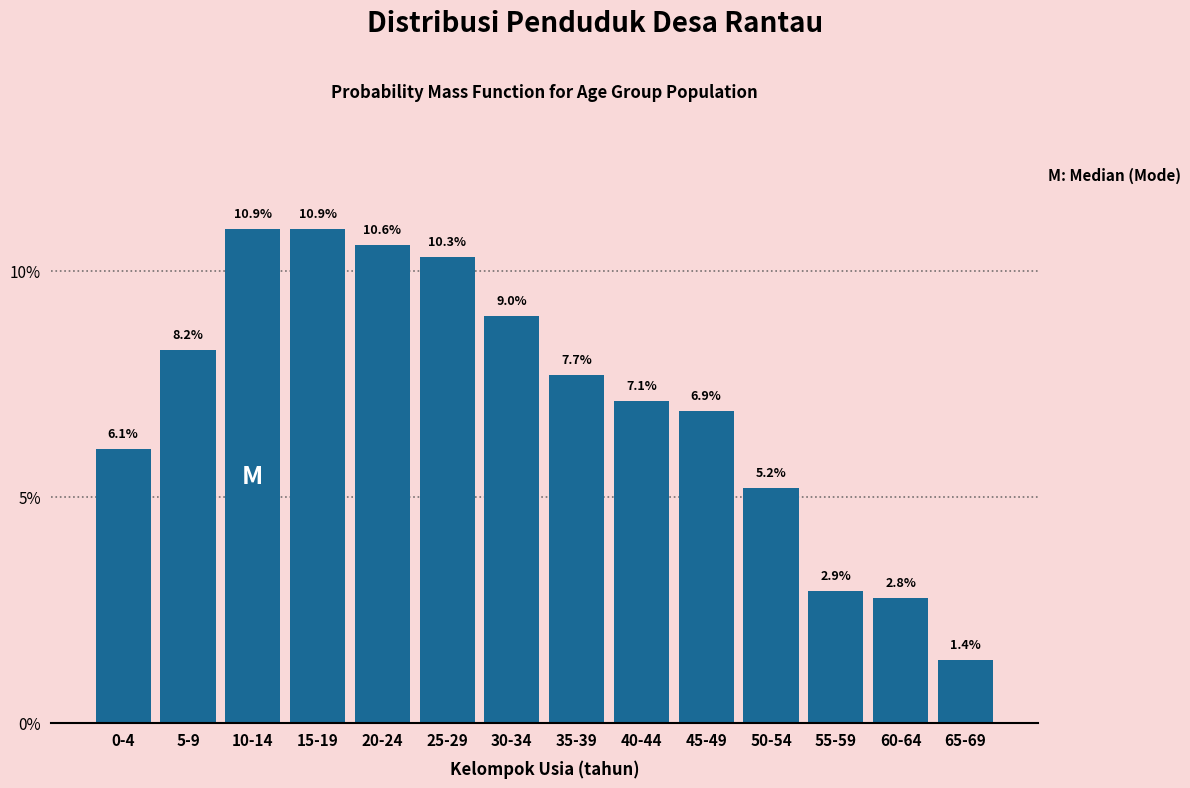

Reading left to right, list all the values displayed in this chart.

6.1	8.2	10.9	10.9	10.6	10.3	9.0	7.7	7.1	6.9	5.2	2.9	2.8	1.4